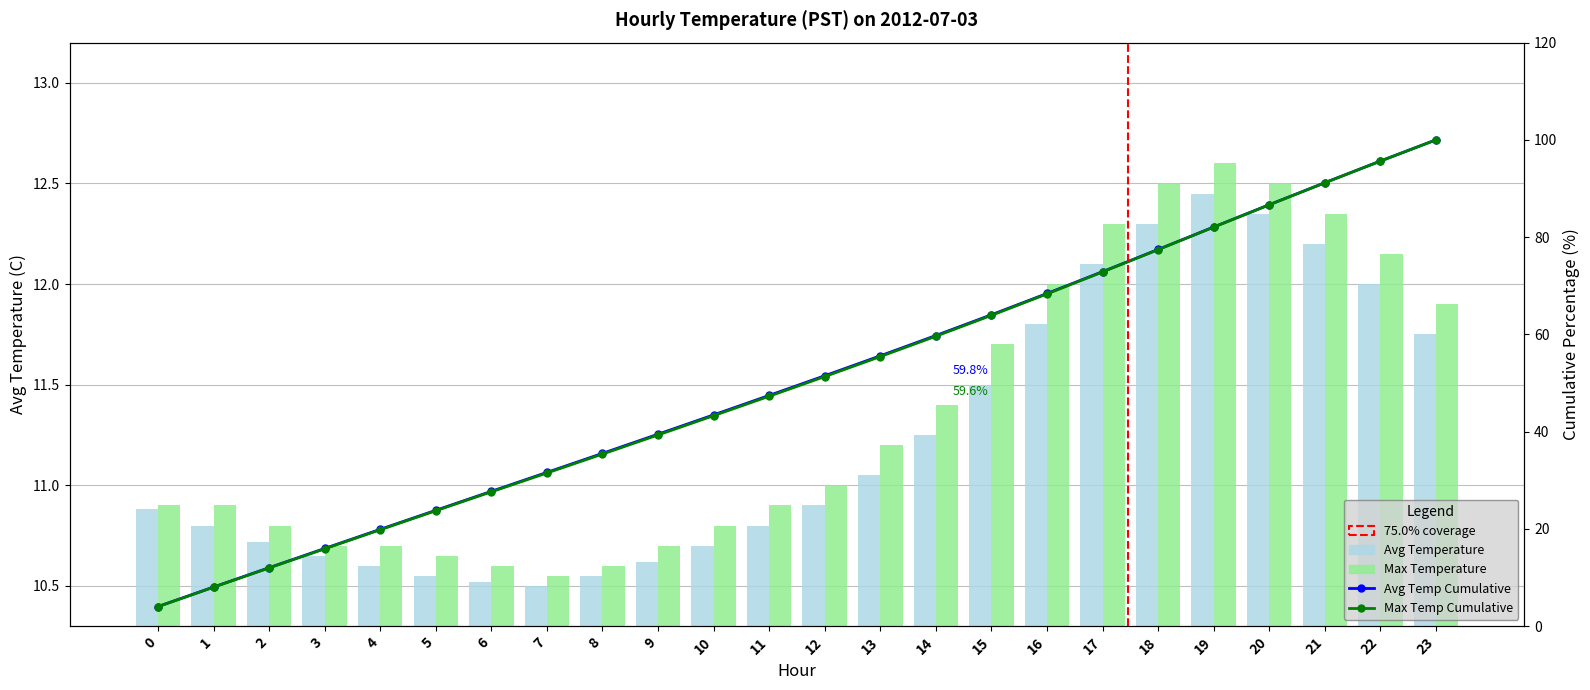

What is the lowest value of the Avg Temperature series?

10.5